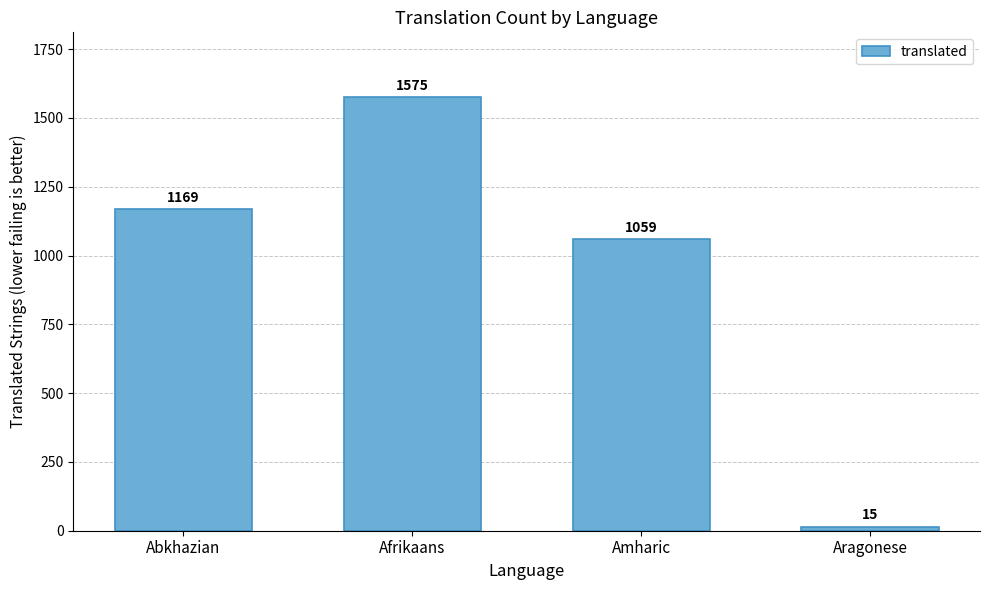

Rank the categories by value from lowest to highest.

Aragonese, Amharic, Abkhazian, Afrikaans